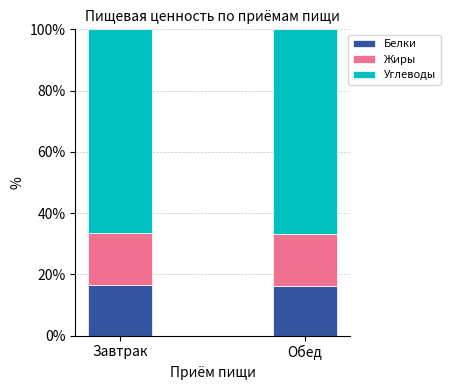

What is the total value across all series at Обед?

100.0